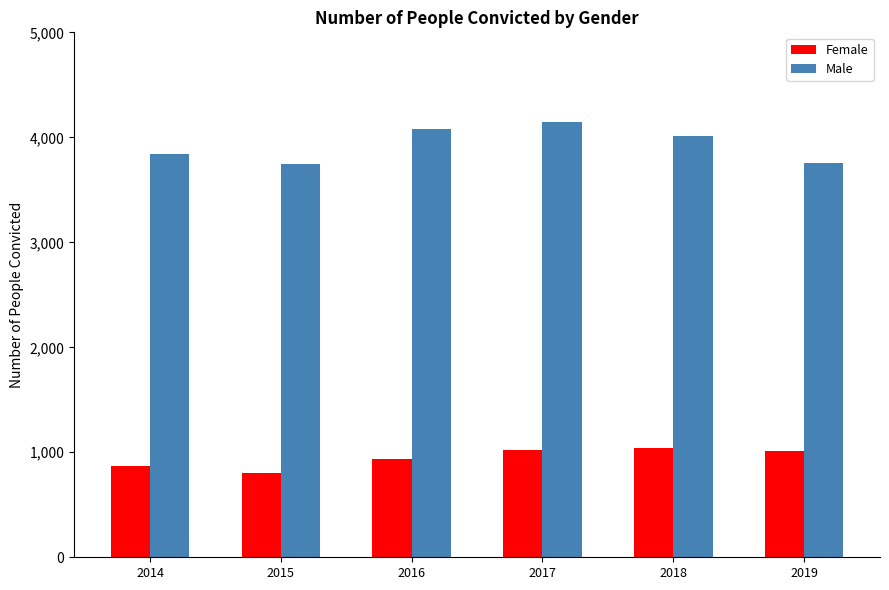

What is the minimum value shown in the chart?

800